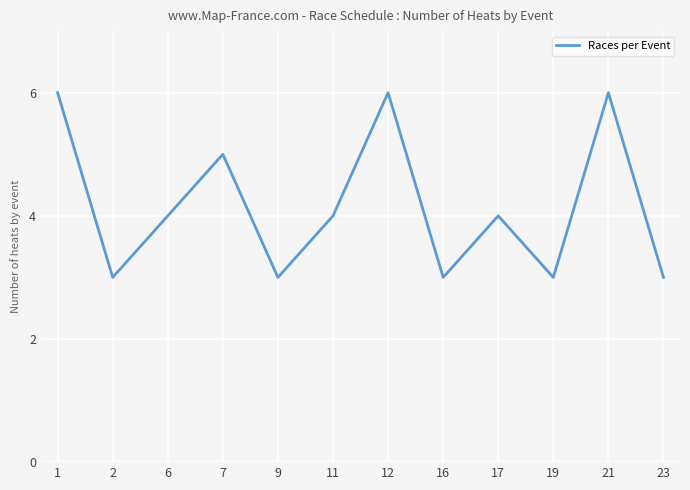

True or false: the data has more than 0 interior local peaks.

True